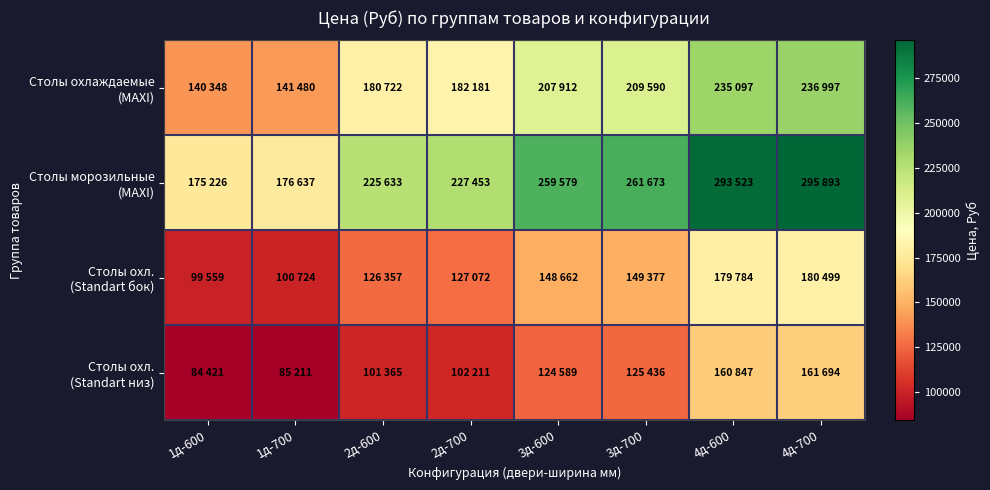

Which series has the largest total across all categories?

Столы морозильные (MAXI)